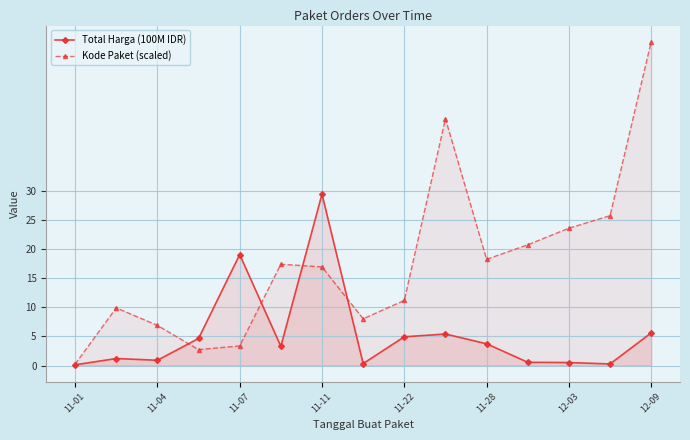

Between 11-22 and 11-28, which series saw the biggest shift?

Kode Paket (scaled)